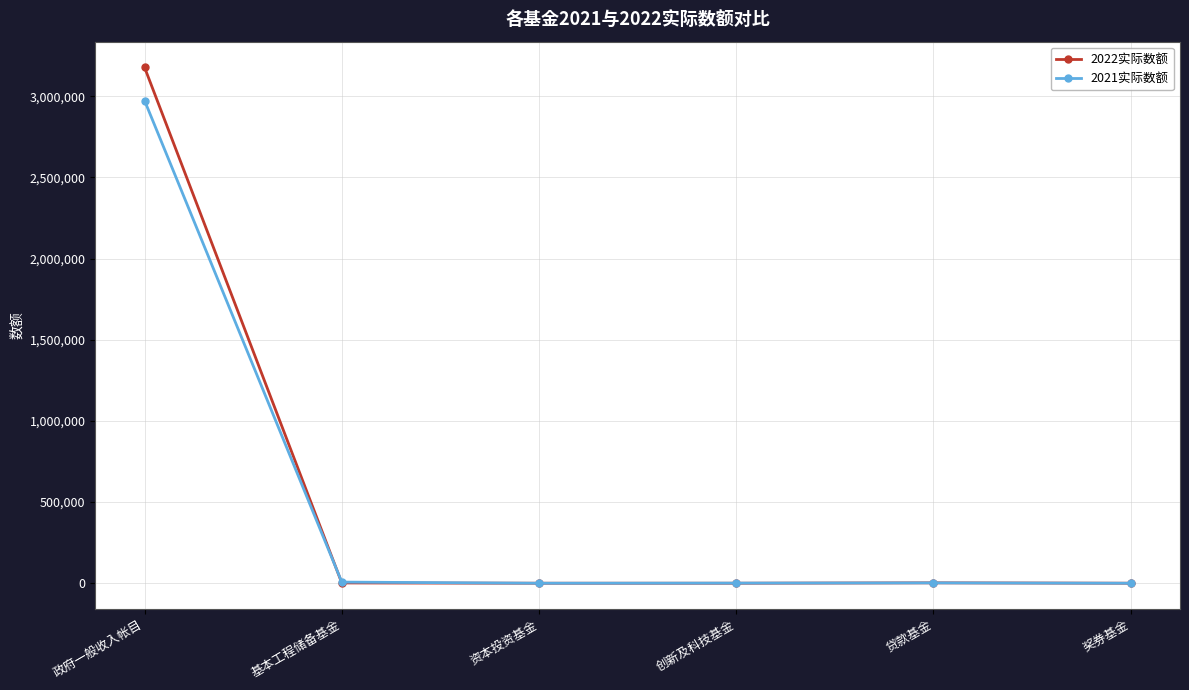

What are all the series names shown in the legend?

2022实际数额, 2021实际数额